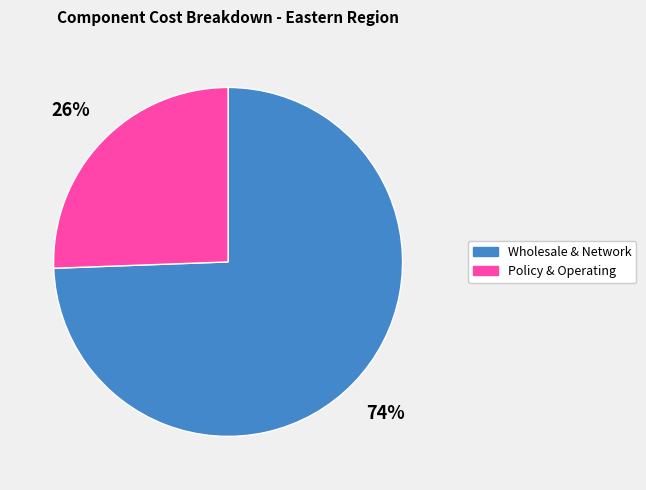

To the nearest percent, what is the combined percentage of Wholesale & Network and Policy & Operating?

100%